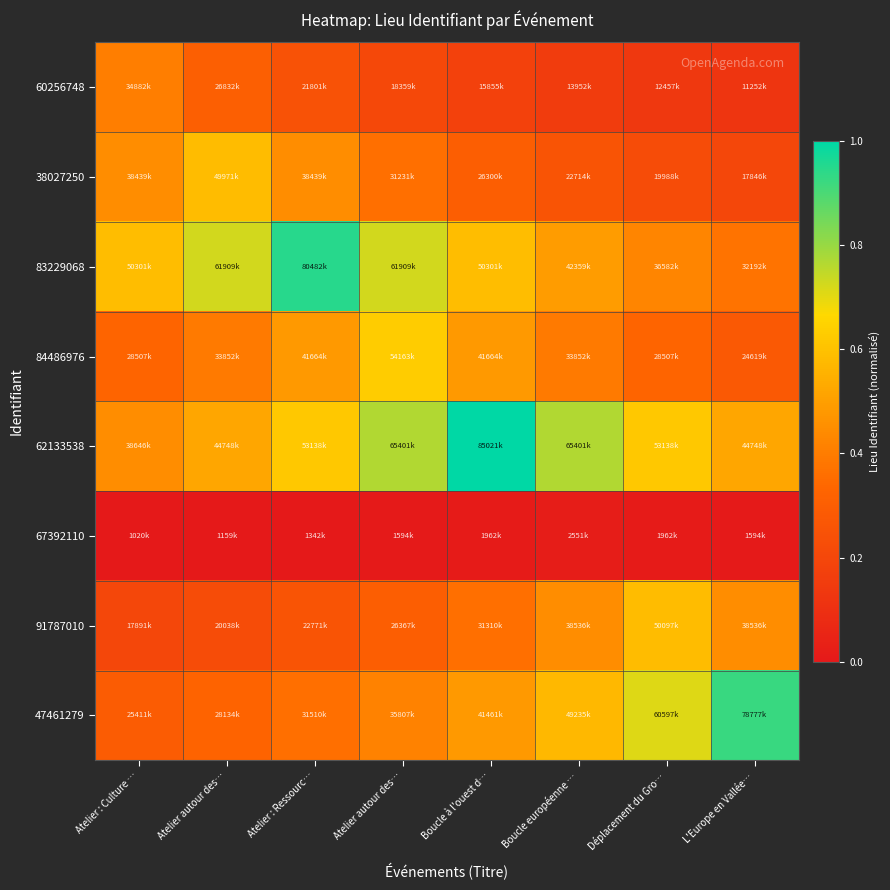

Which series has the largest total across all categories?

62133538